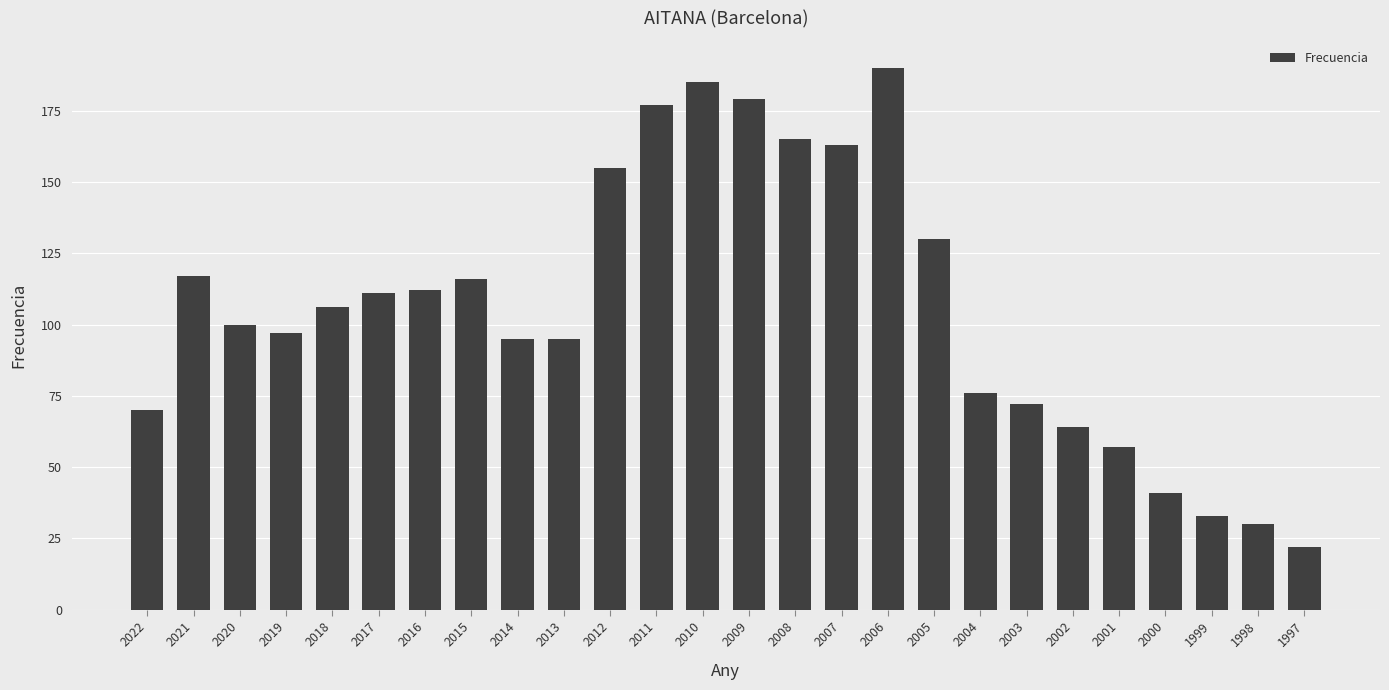

Which label corresponds to the smallest value in the chart?

1997